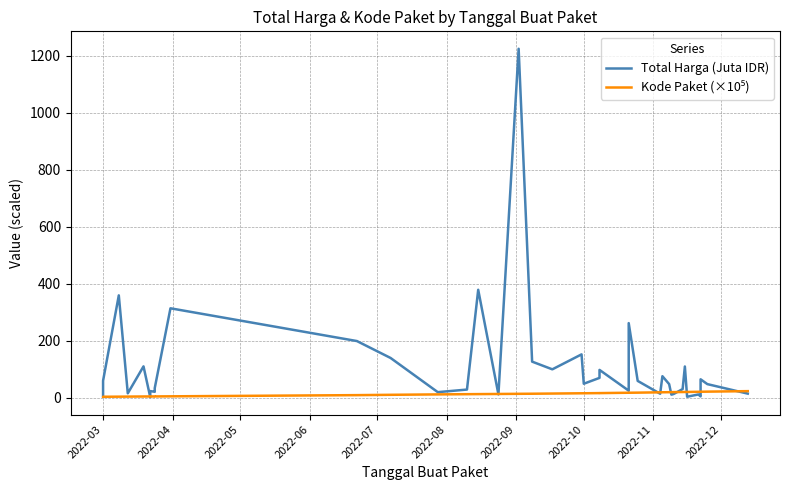

How many lines are shown in the chart?

2